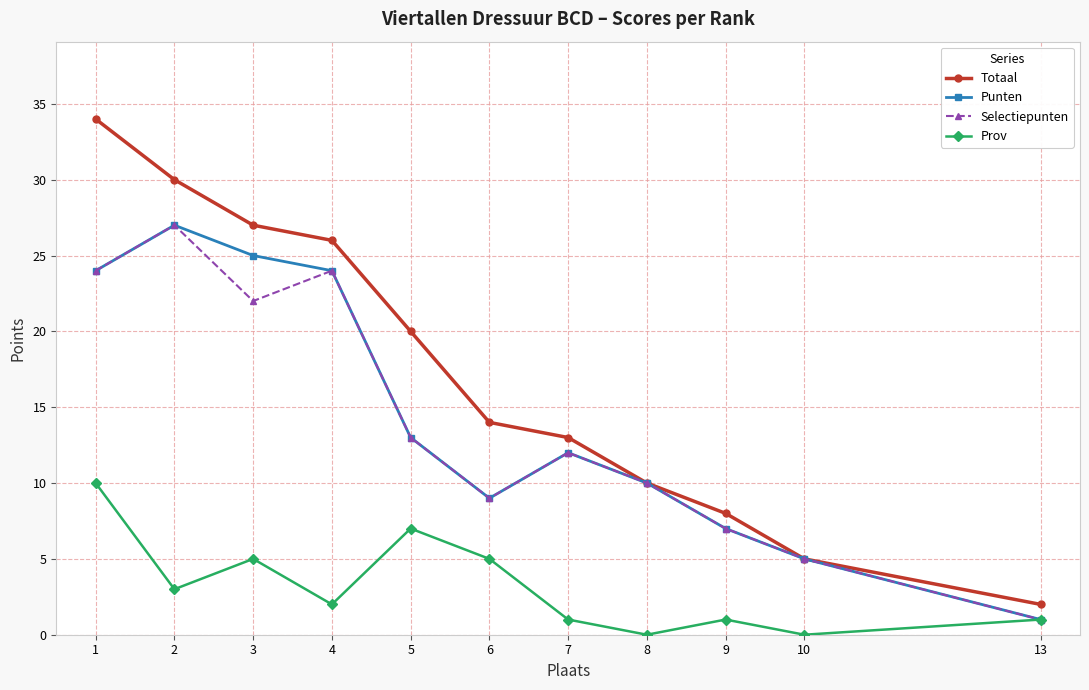

At which category is the sum across all series the highest?

1